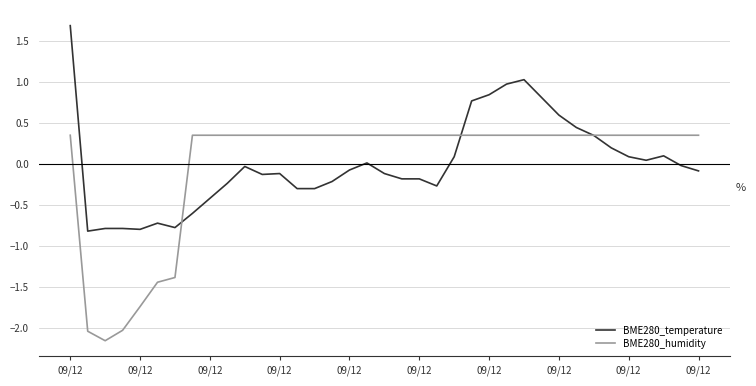

What is the lowest value of the BME280_temperature series?

-0.8